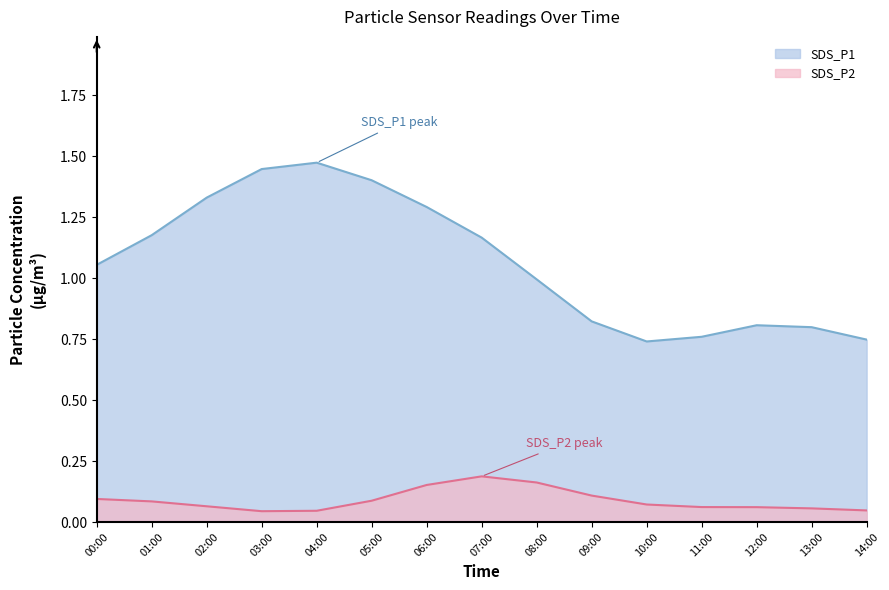

What is the label of the 5th point from the right?

10:00